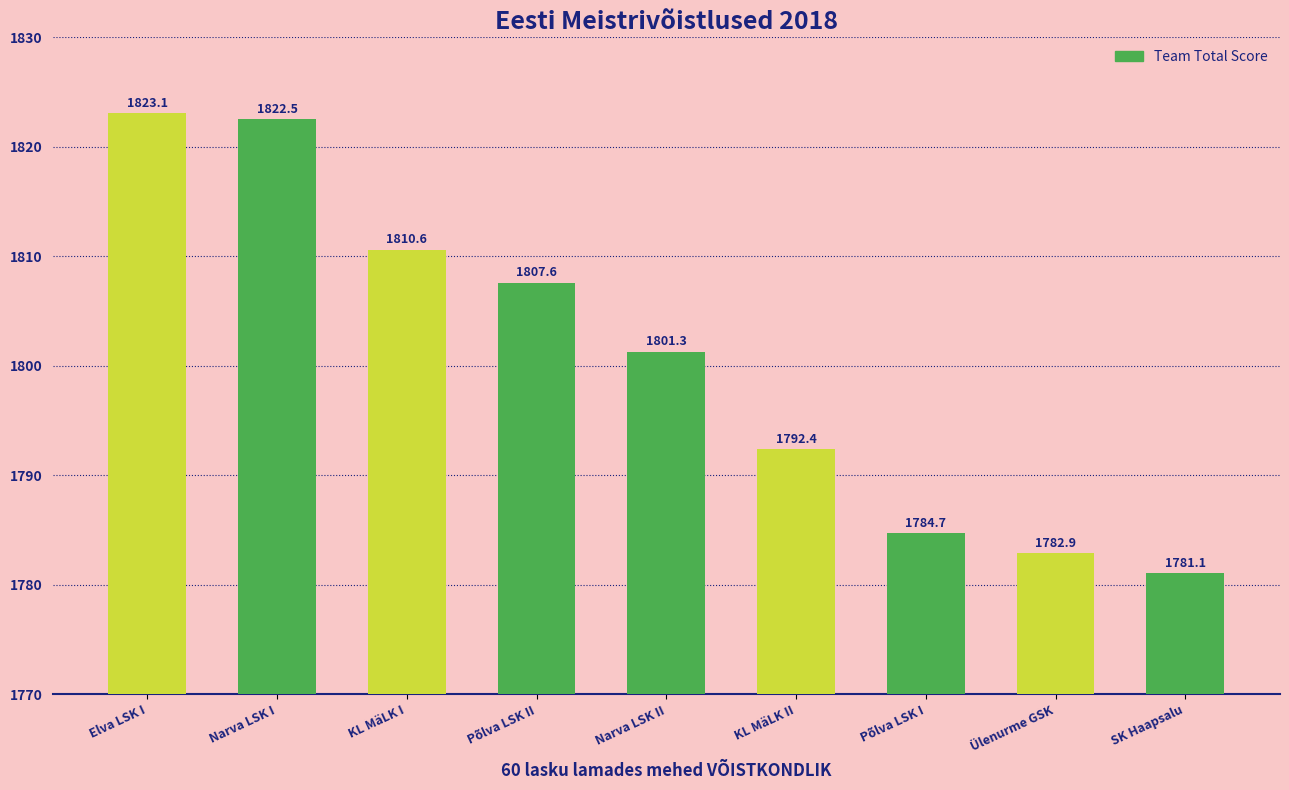

List the labels in order of value, smallest first.

SK Haapsalu, Ülenurme GSK, Põlva LSK I, KL MäLK II, Narva LSK II, Põlva LSK II, KL MäLK I, Narva LSK I, Elva LSK I